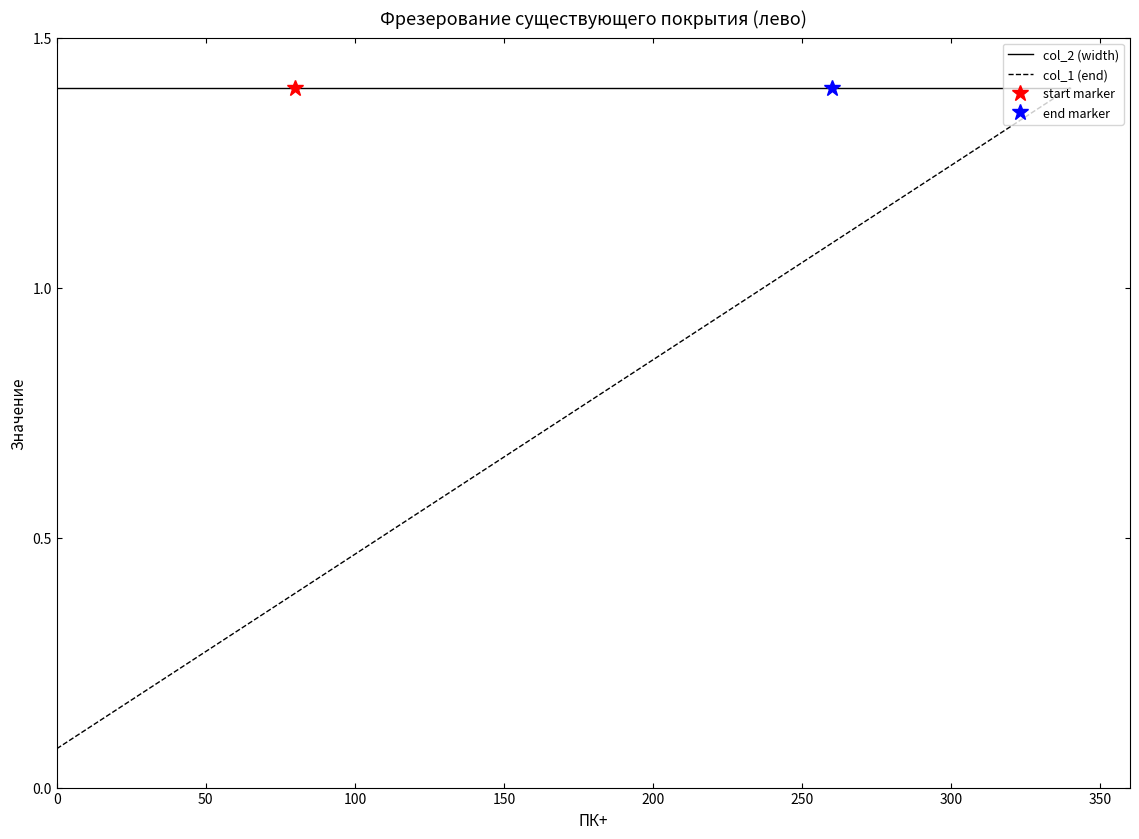

What is the sum of all col_2 (width) values?

25.2